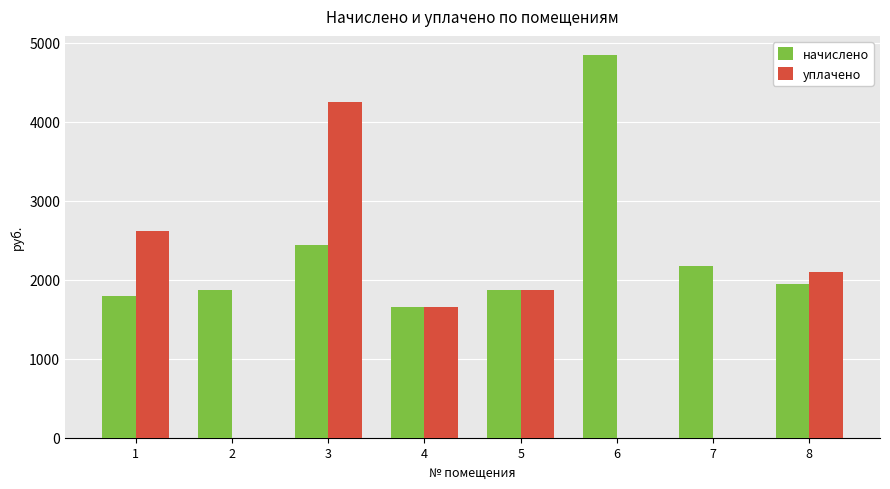

What is the highest value of the уплачено series?

4250.8